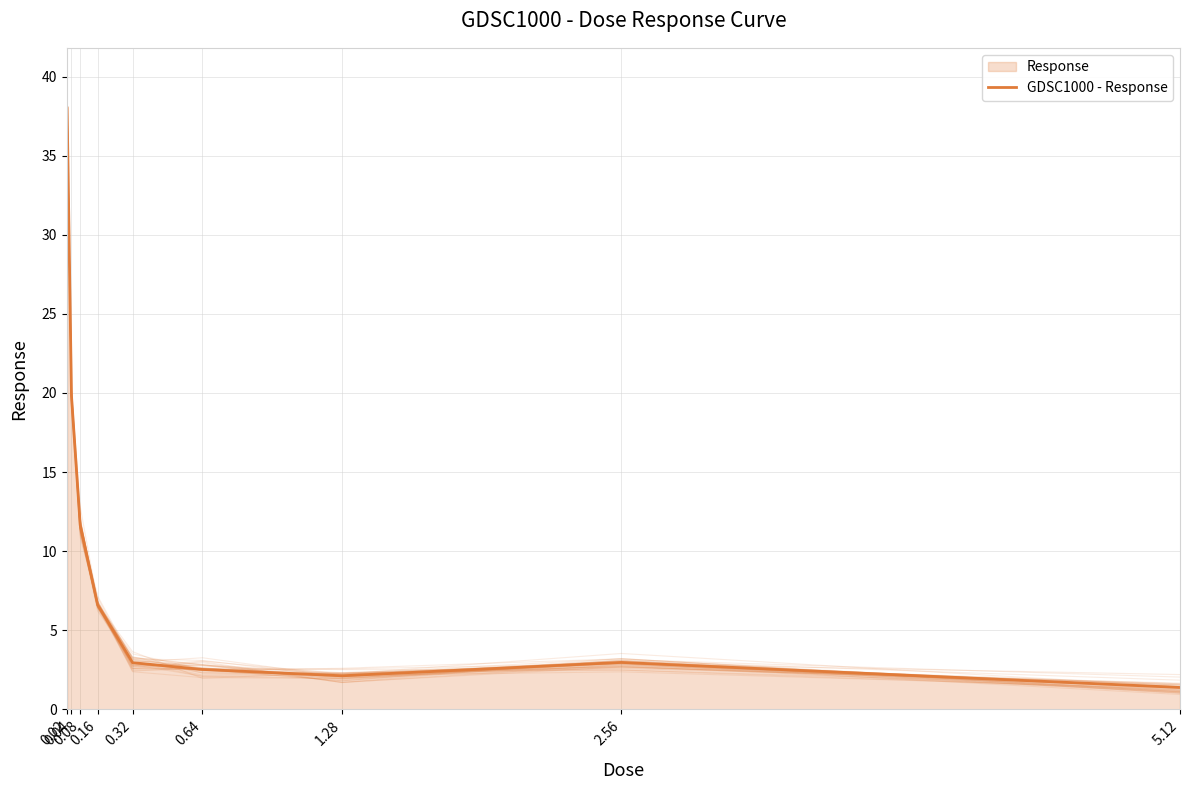

How many values are below 2?

1